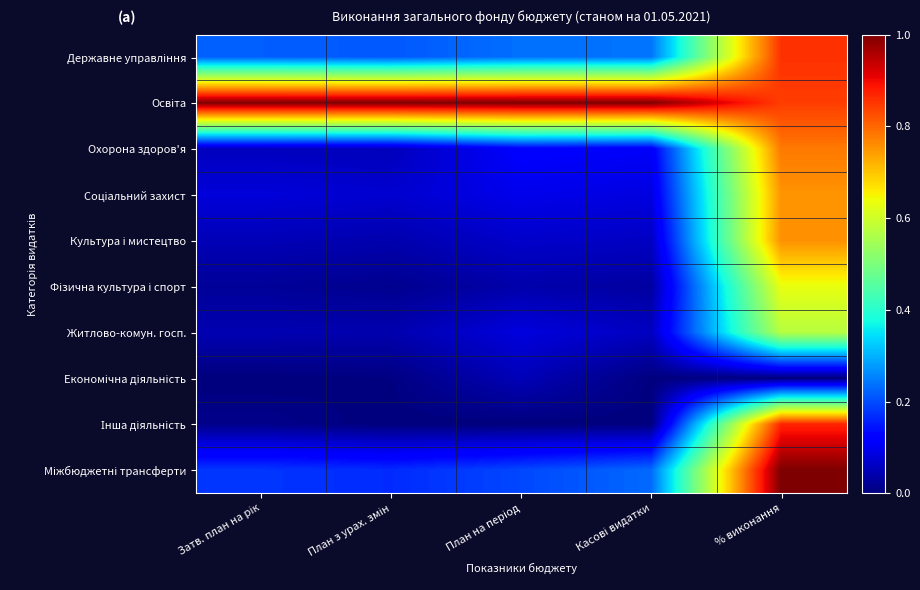

What is the total value across all series at Затв. план на рік?

1.7